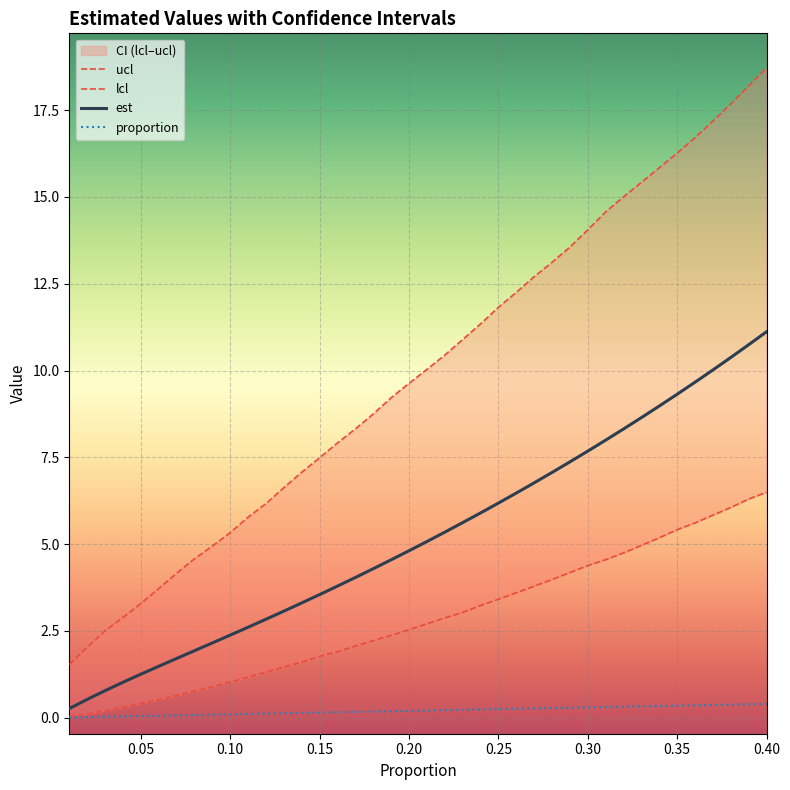

True or false: est and proportion intersect in this chart.

False